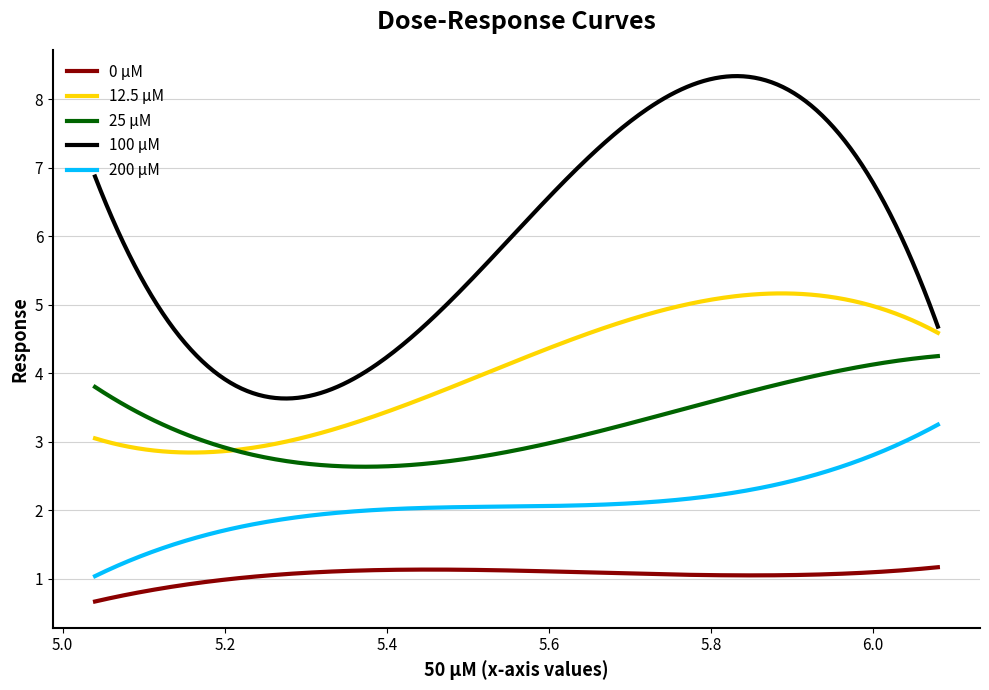

List the series in order of their overall mean, lowest first.

0 μM, 200 μM, 25 μM, 12.5 μM, 100 μM